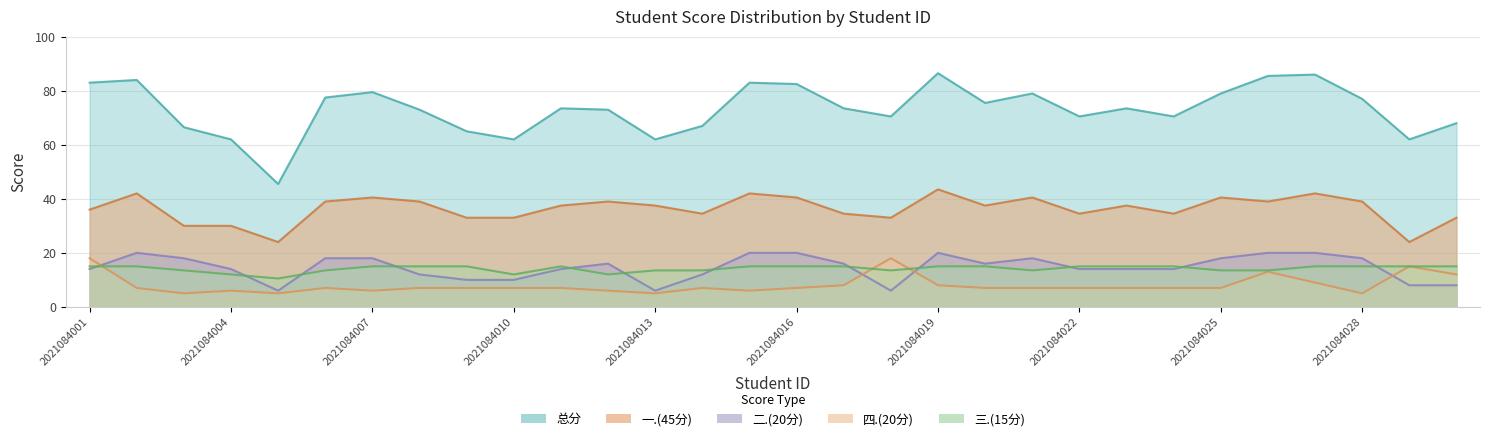

At which category is the sum across all series the highest?

2021084019